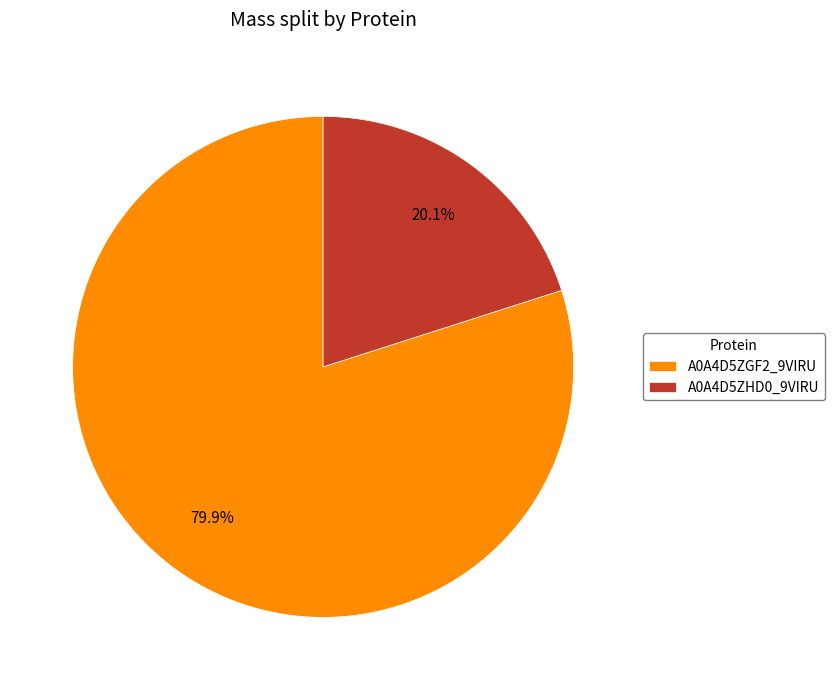

How many segments does this pie chart have?

2